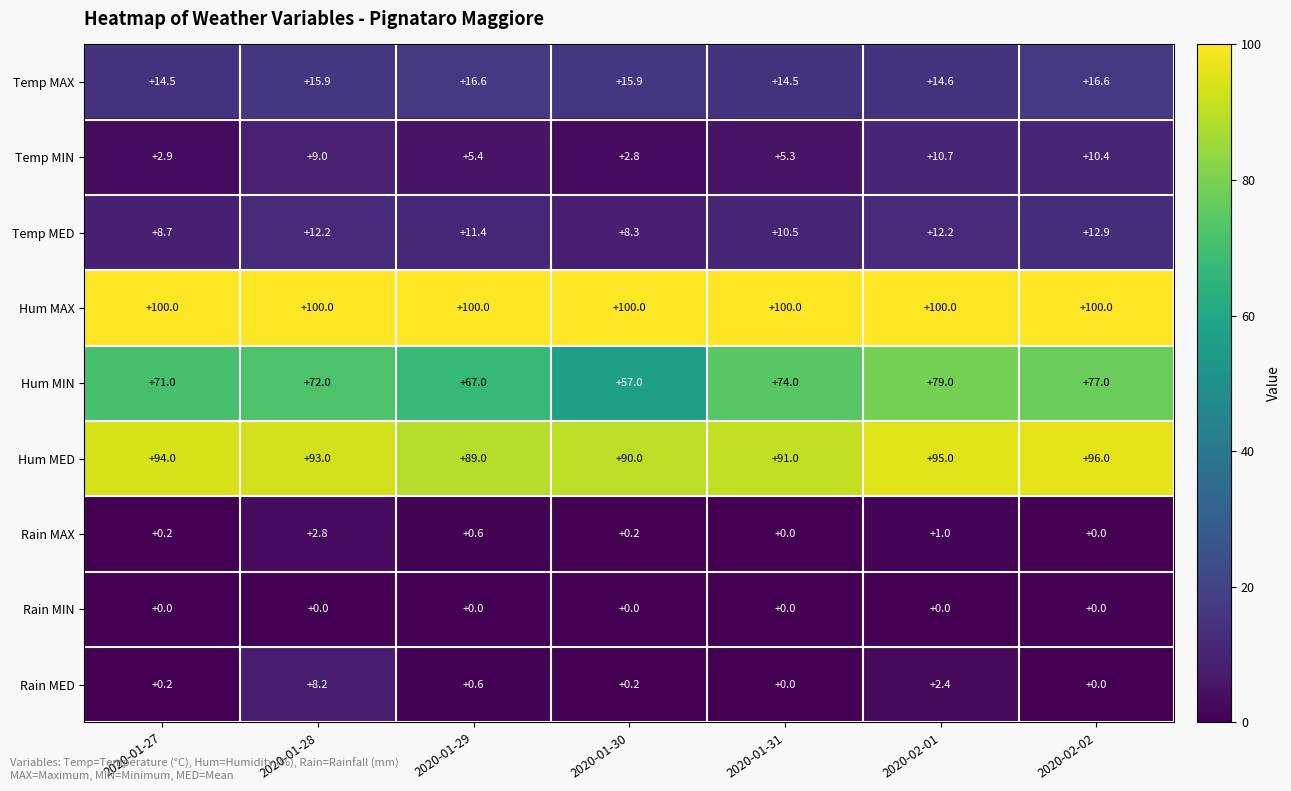

What is the sum of the Temp MED values at 2020-01-30 and 2020-01-28?

20.5